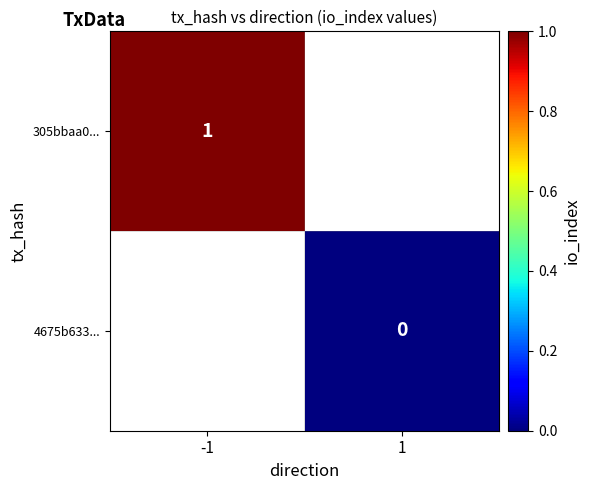

The value of 305bbaa0... at -1 is 0. True or false?

False